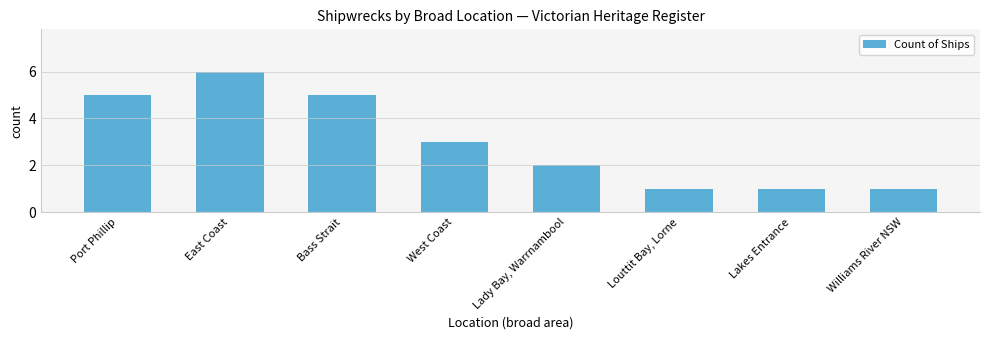

Reading right to left, list all the values displayed in this chart.

1	1	1	2	3	5	6	5